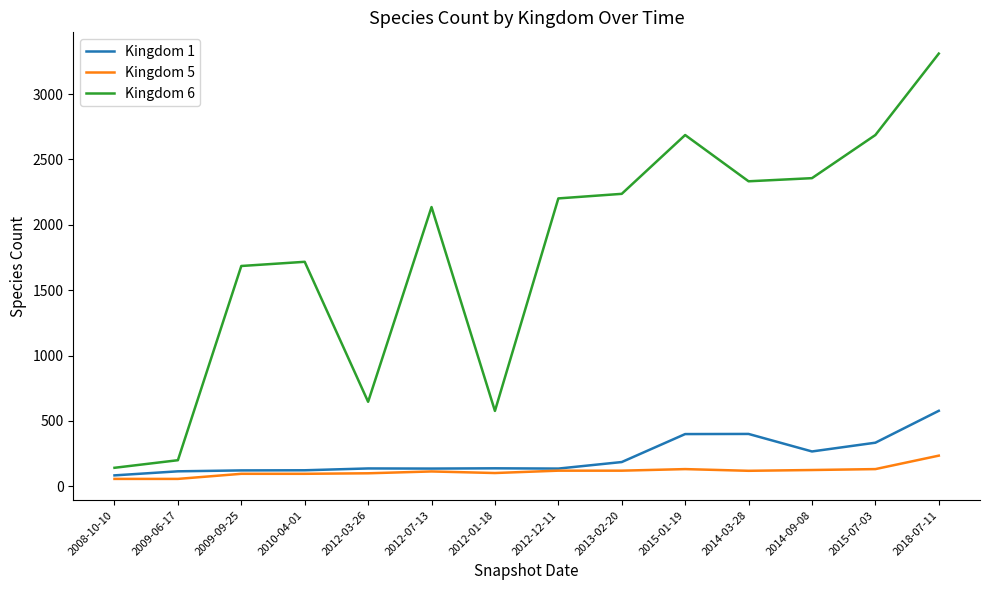

True or false: Kingdom 6 and Kingdom 5 cross at least once.

False